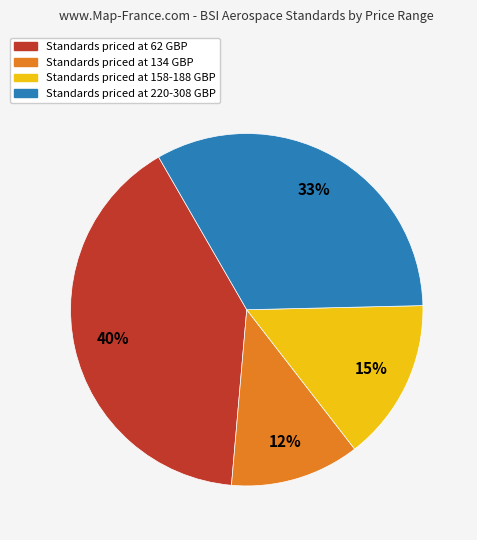

To the nearest percent, what is the difference between the Standards priced at 220-308 GBP and Standards priced at 134 GBP slice percentages?

21%